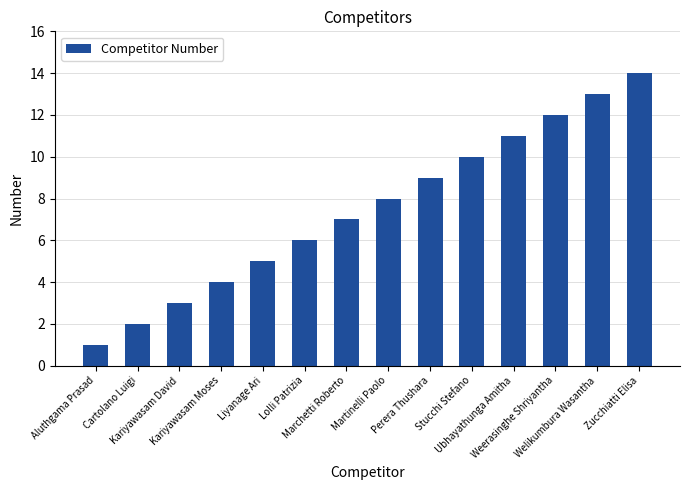

What is the value of the 9th bar from the left?

9